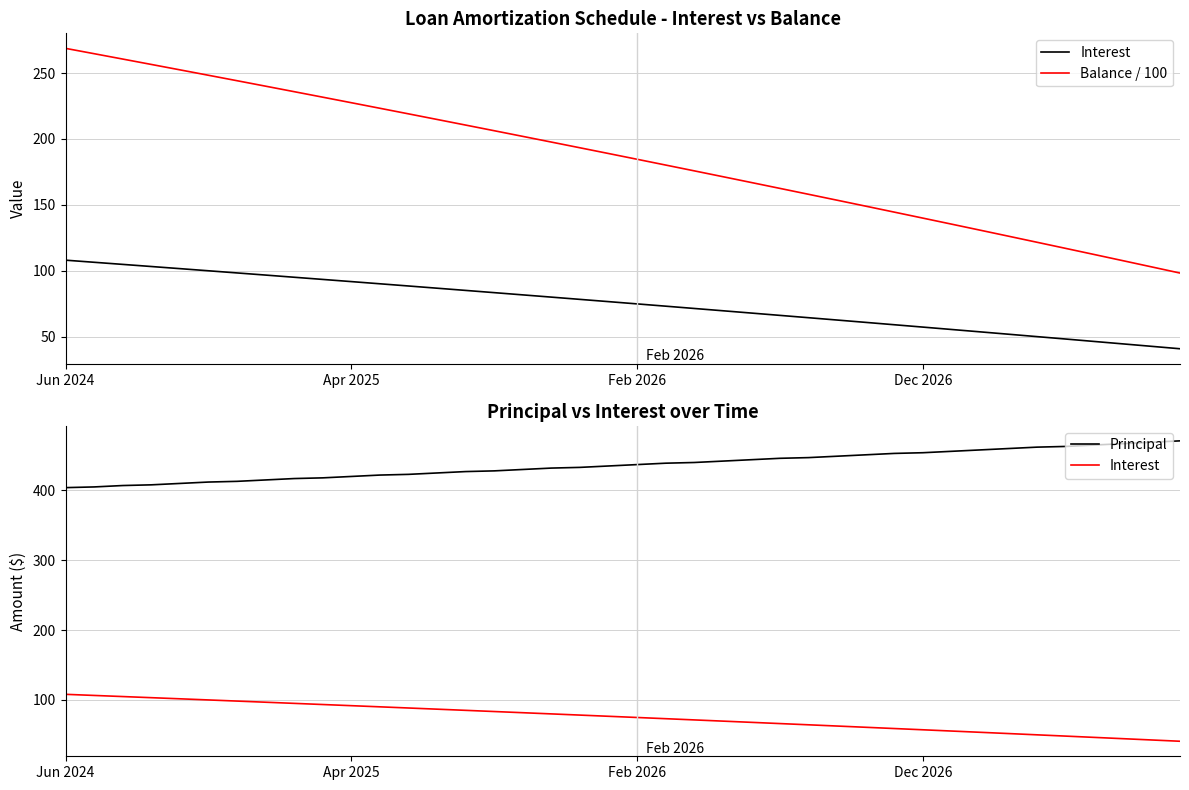

True or false: Interest and Balance / 100 cross at least once.

False